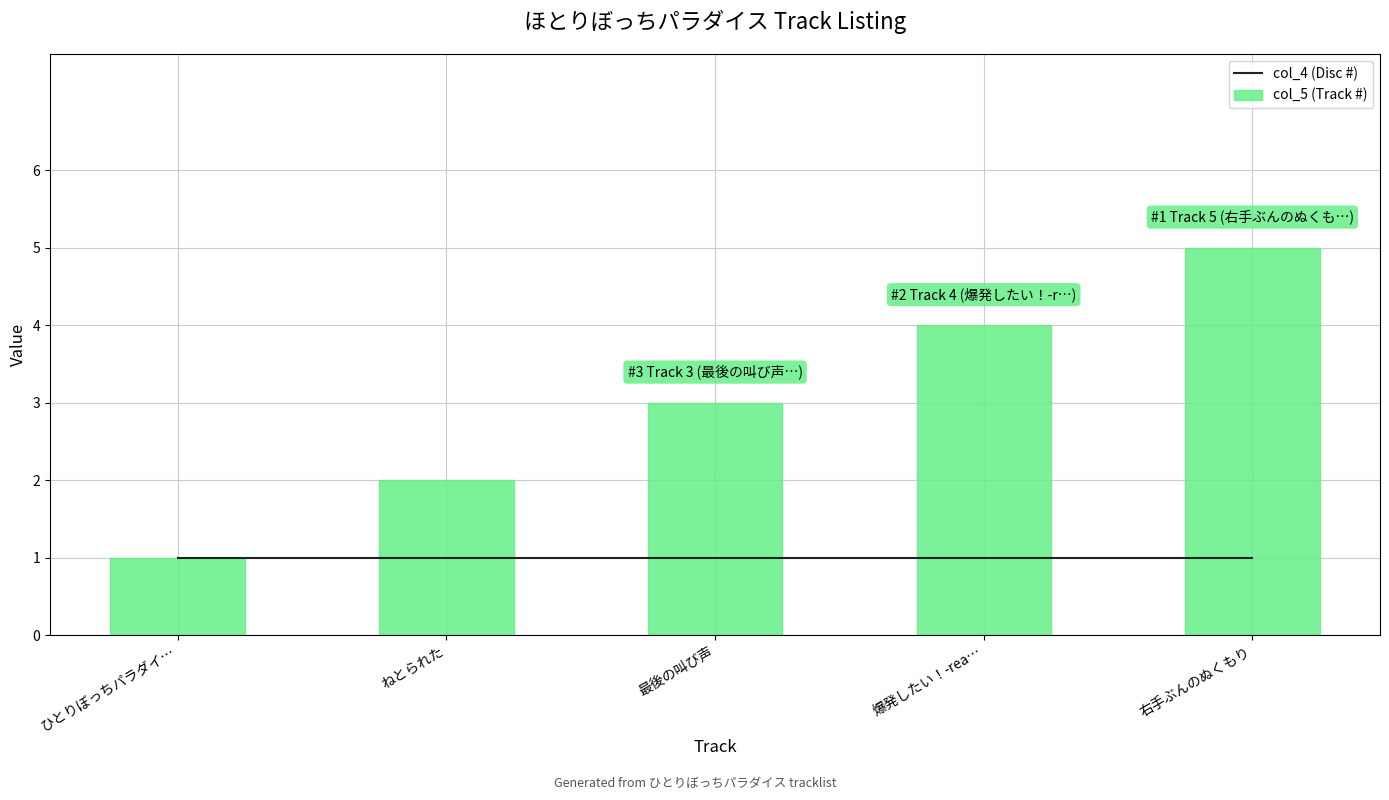

What is the smallest value displayed?

1